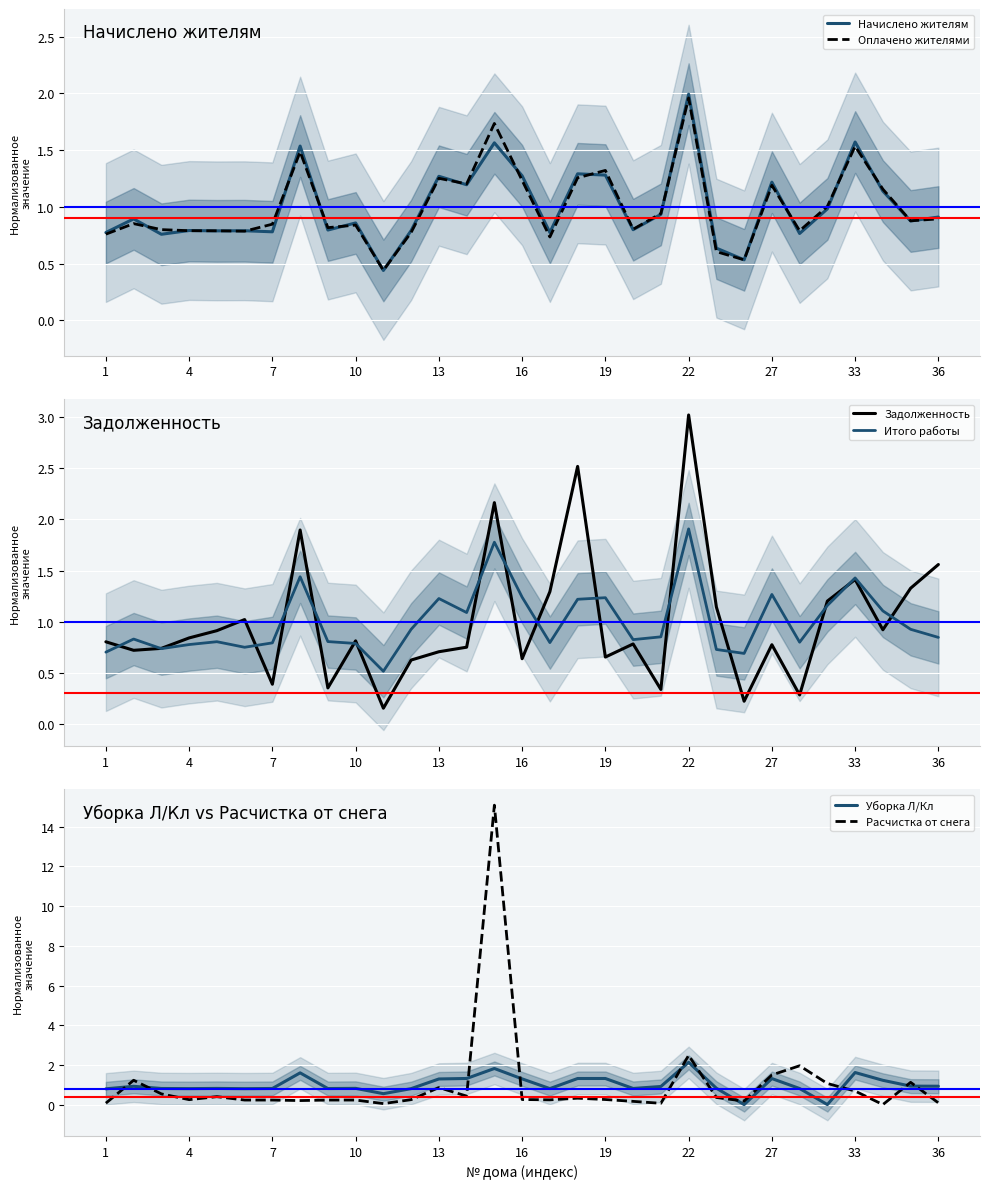

Which category has the highest value in the Оплачено жителями series?

22